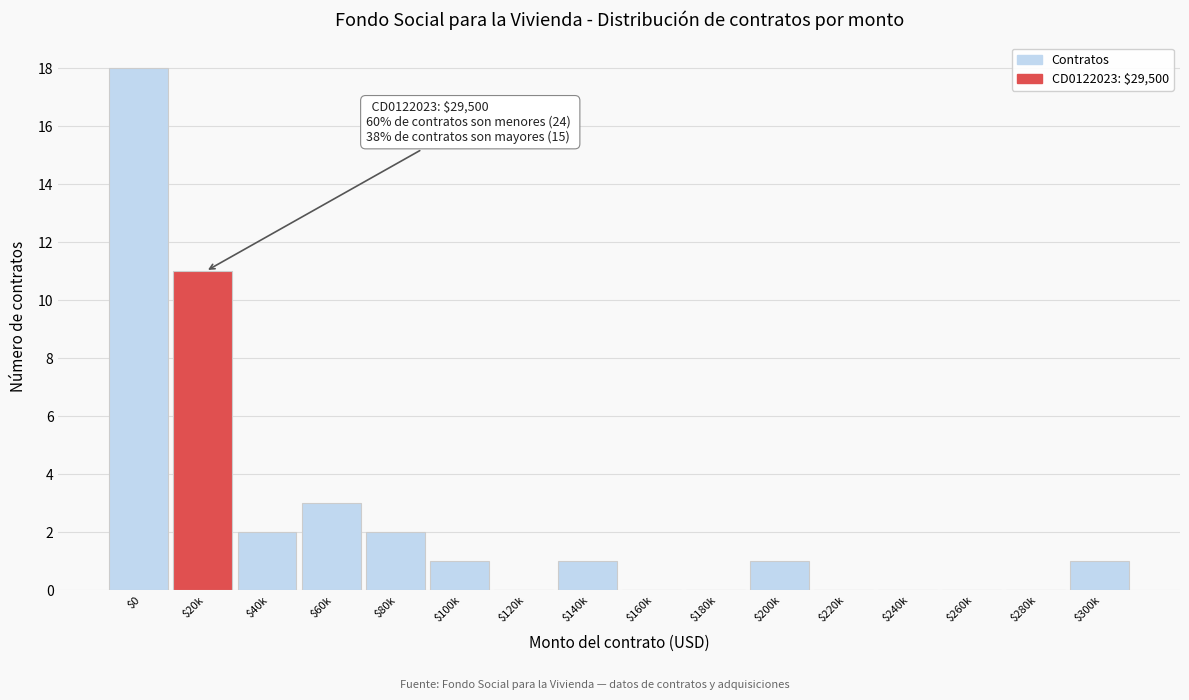

At which label is the value closest to 9?

$20k